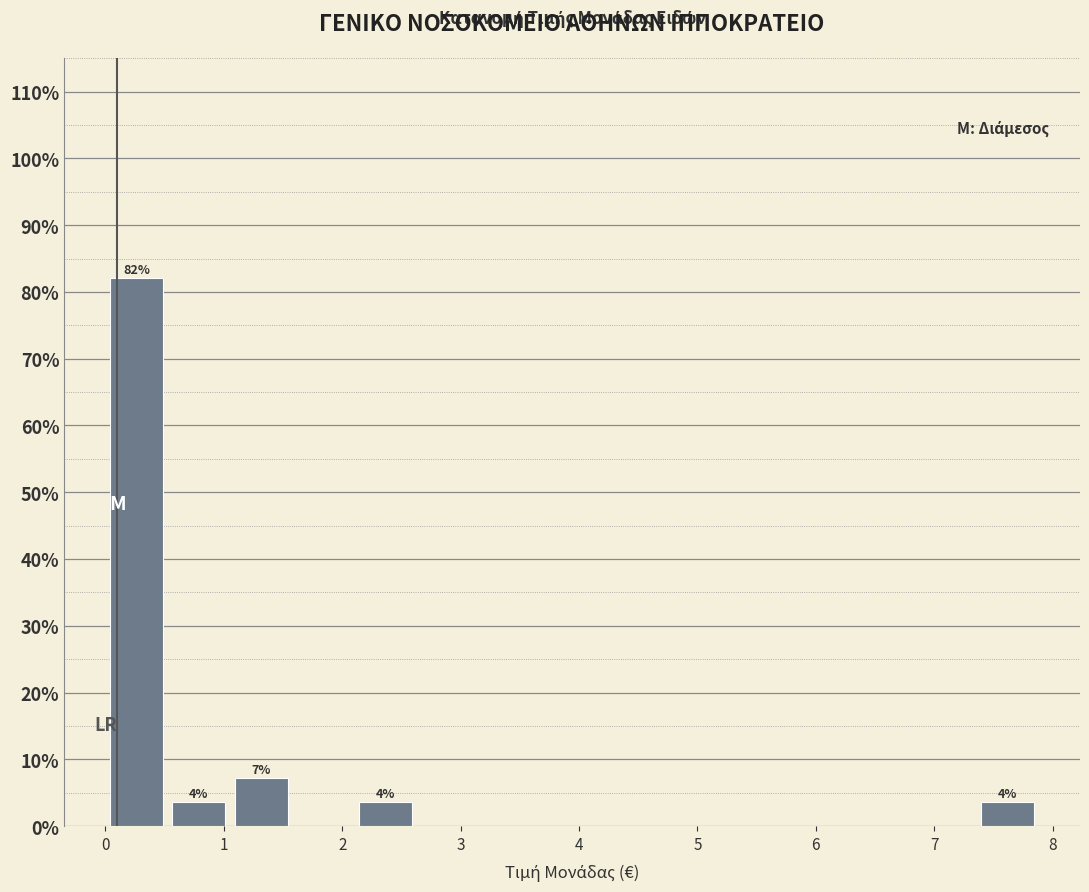

Which range on the x-axis has the tallest bar?

0.0 to 0.5